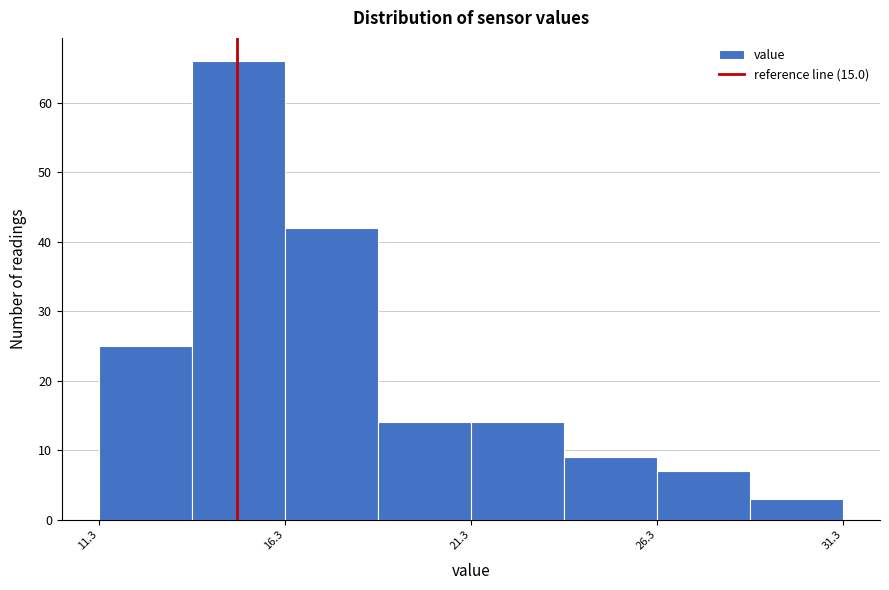

What is the height of the bar covering 11.5 to 14.0 on the x-axis? Neither the bar edges nor the heights are printed on the chart, so give them approximately, as read against the axes.

25